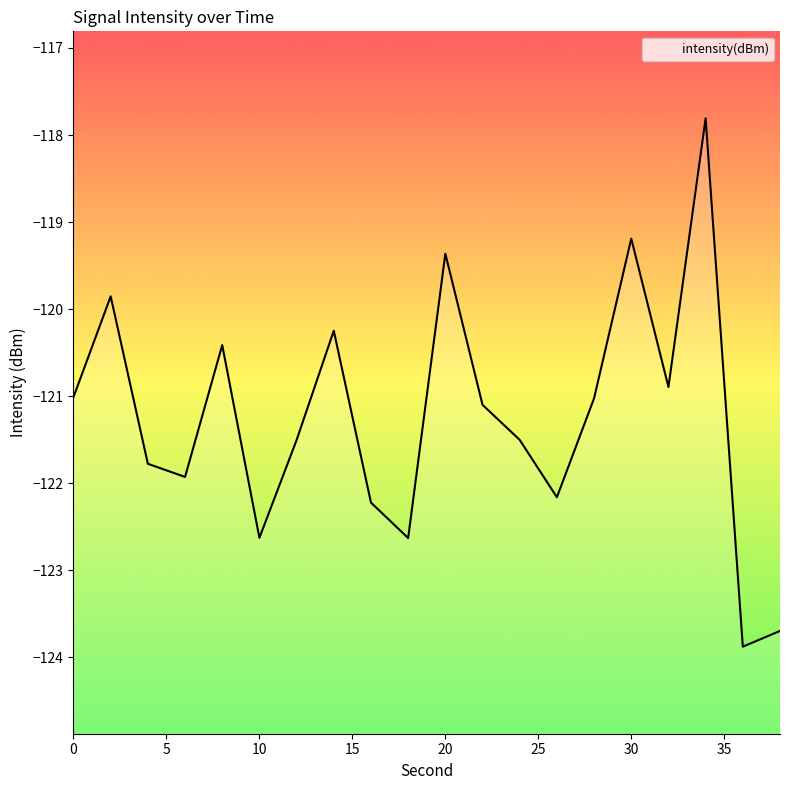

Which category has the highest value across all series?

34